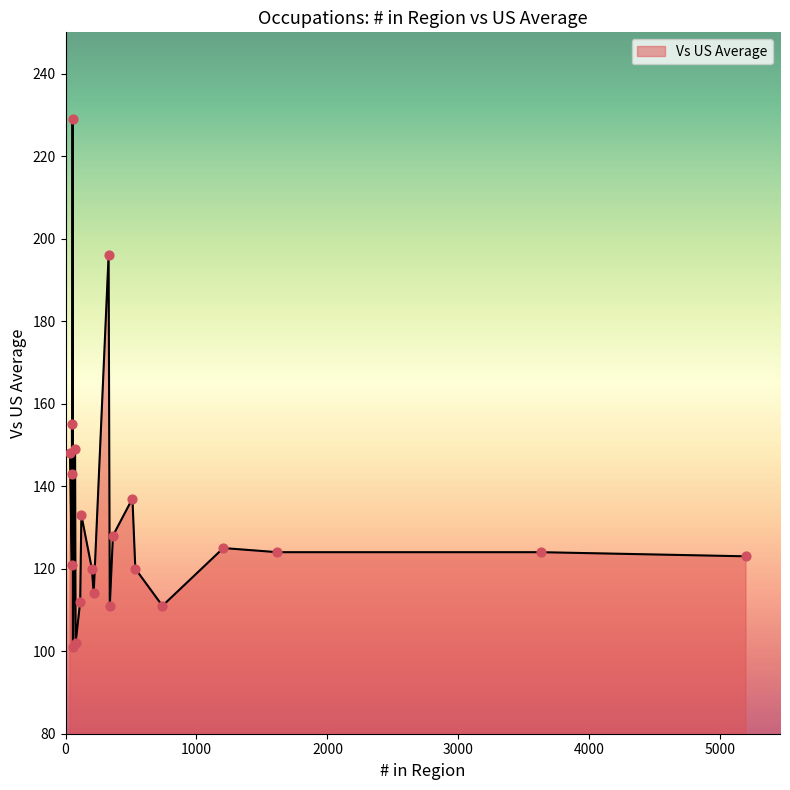

What is the difference between the maximum and minimum values?

128